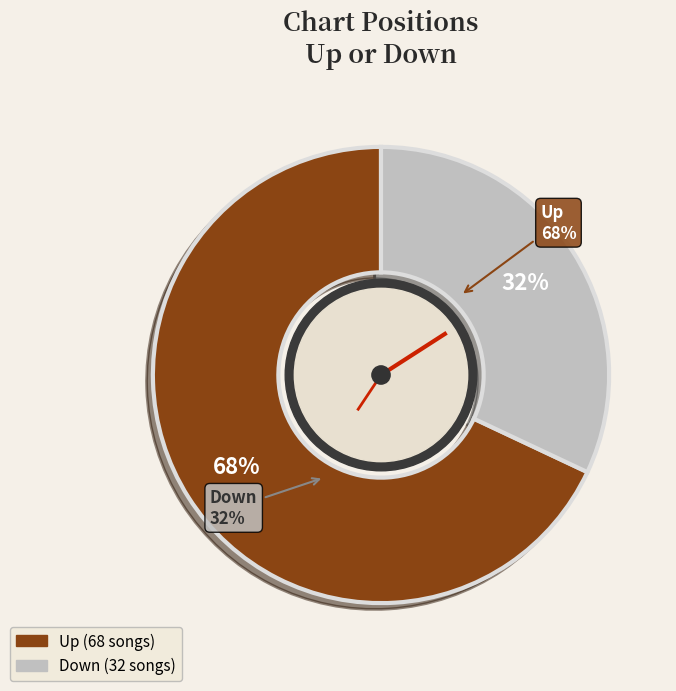

Is down the majority of the pie?

No